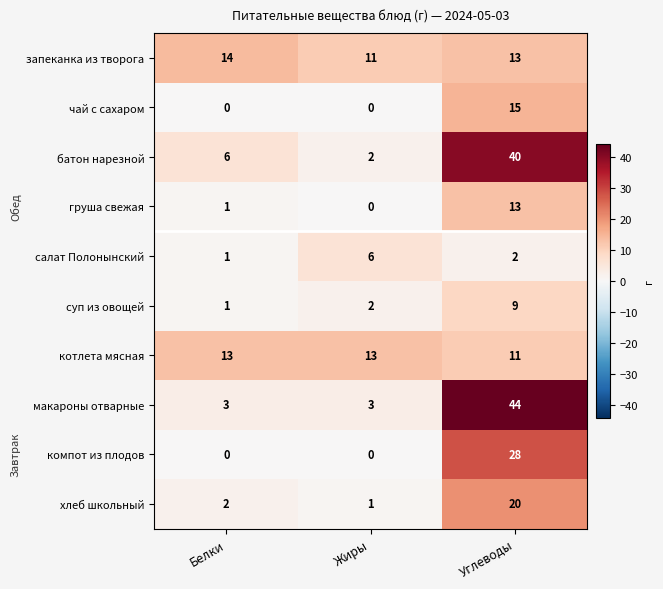

How many positive values does the чай с сахаром series have?

1